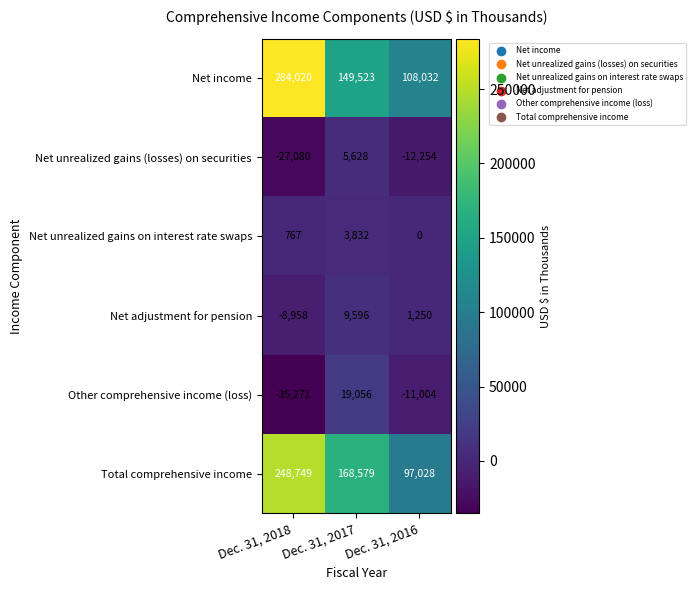

The Net unrealized gains on interest rate swaps series shows 767 at Dec. 31, 2018. True or false?

True